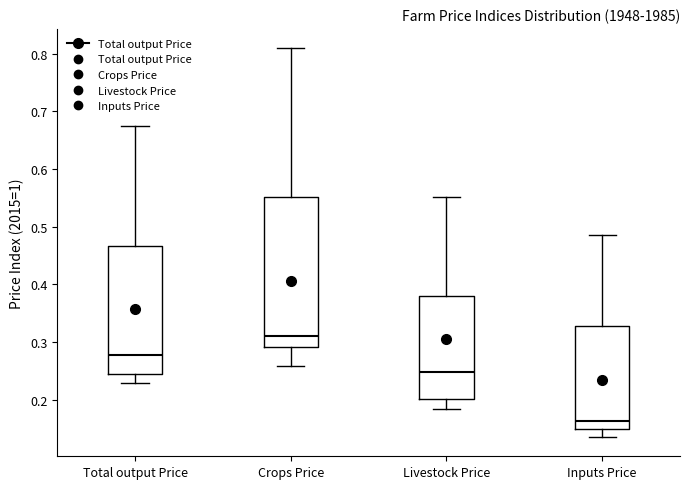

Reading left to right, transcribe this box plot: for each box, give where its median line is, the range the box spans, and where its two whiskers end, as read against the y-axis. The values are not printed on the chart, so give them approximately, as read against the axis.

Total output Price: median 0.28, box 0.24 to 0.47, whiskers 0.23 to 0.67
Crops Price: median 0.31, box 0.29 to 0.55, whiskers 0.26 to 0.81
Livestock Price: median 0.25, box 0.20 to 0.38, whiskers 0.18 to 0.55
Inputs Price: median 0.16, box 0.15 to 0.33, whiskers 0.14 to 0.49